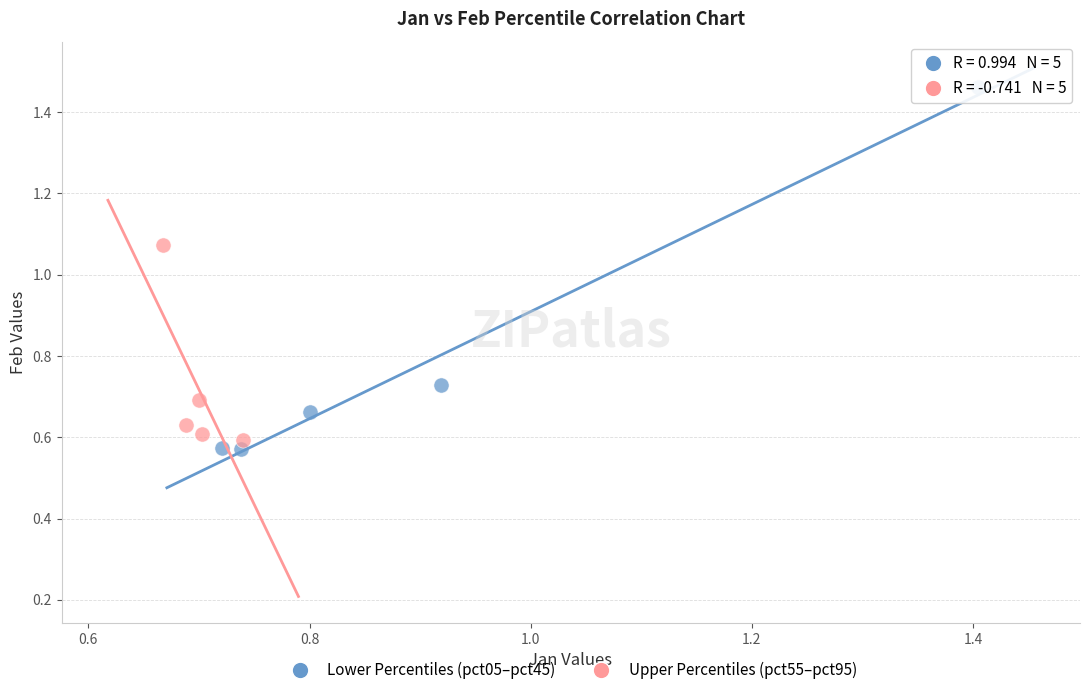

Which series contains the lowest Y value?

Lower Percentiles (pct05–pct45)